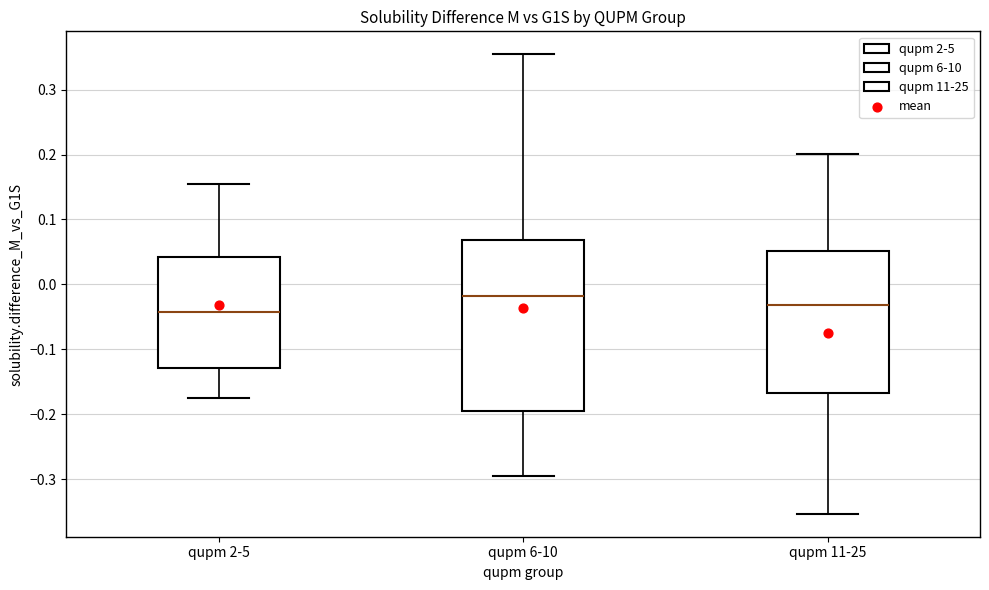

Reading left to right, transcribe this box plot: for each box, give where its median line is, the range the box spans, and where its two whiskers end, as read against the y-axis. The values are not printed on the chart, so give them approximately, as read against the axis.

qupm 2-5: median -0.04, box -0.13 to 0.04, whiskers -0.18 to 0.16
qupm 6-10: median -0.02, box -0.20 to 0.07, whiskers -0.30 to 0.35
qupm 11-25: median -0.03, box -0.17 to 0.05, whiskers -0.35 to 0.20